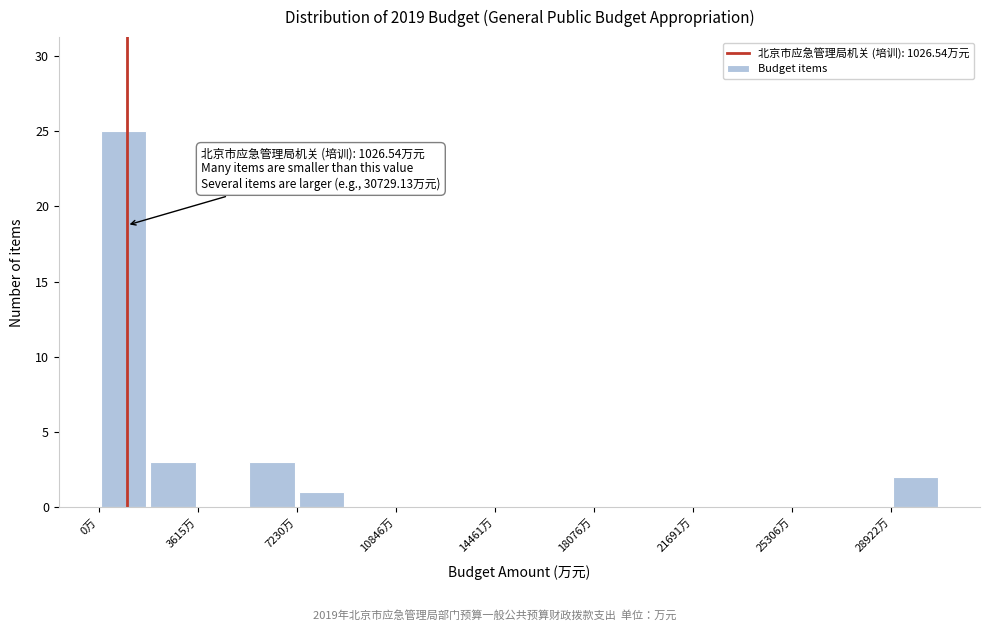

Around what value on the x-axis is the tallest bar? Give the approximate position of its centre, as read against the axis.

1000